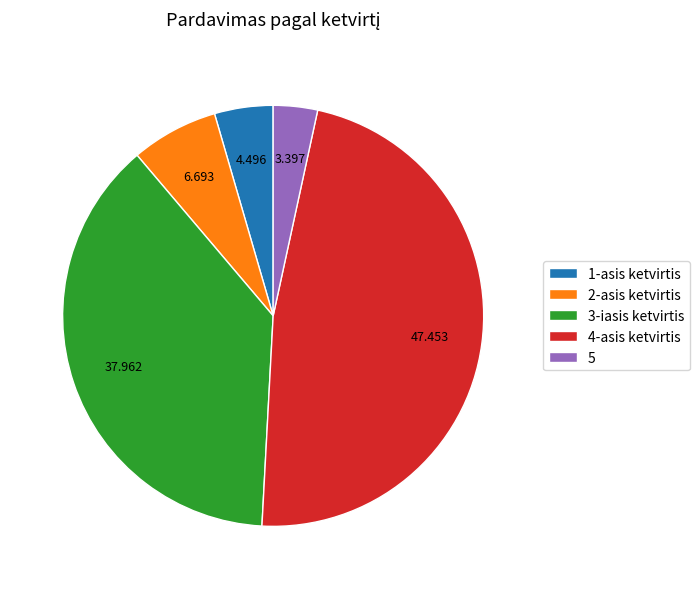

Is the sum of 4-asis ketvirtis and 1-asis ketvirtis greater than half?

Yes